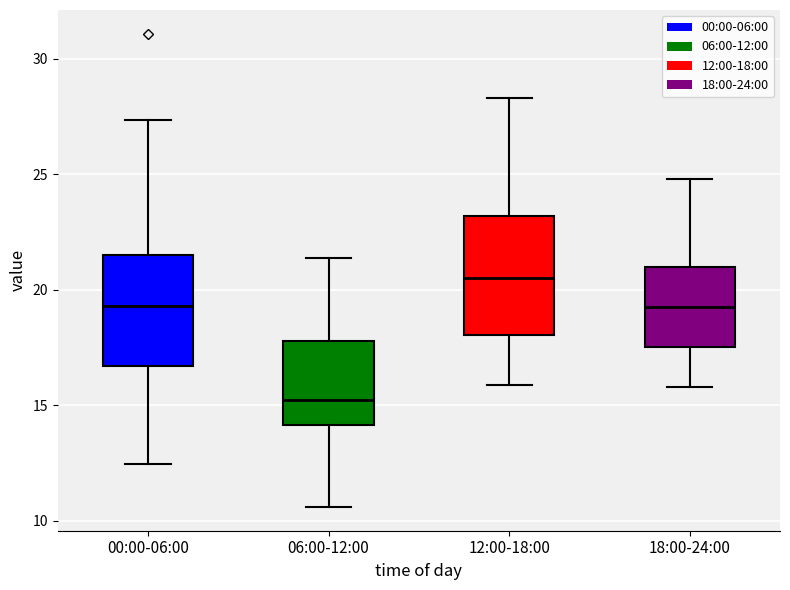

Which box has the highest median line?

12:00-18:00